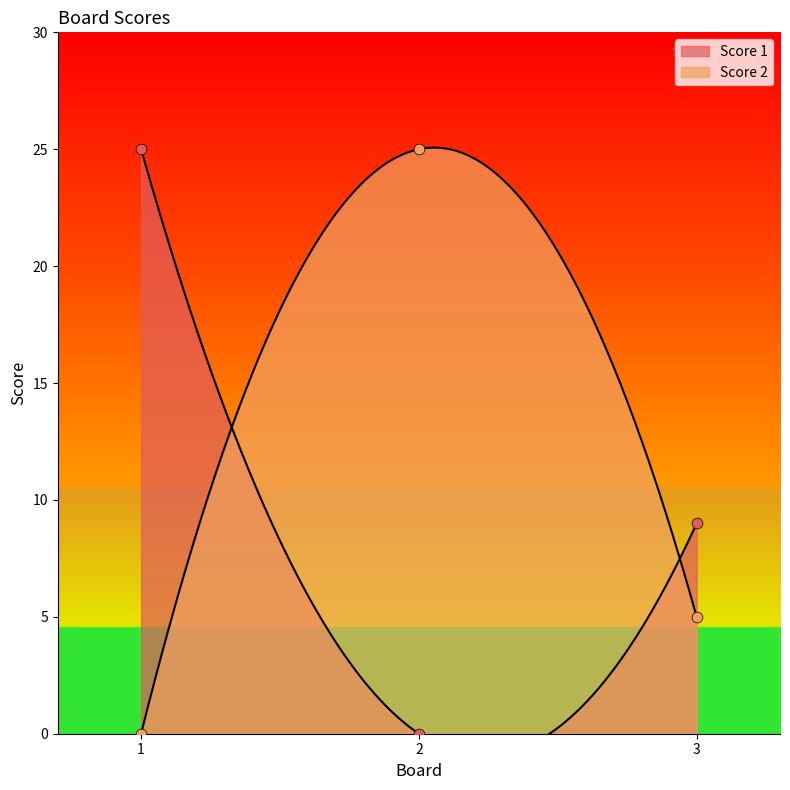

What are all the series names shown in the legend?

Score 1, Score 2